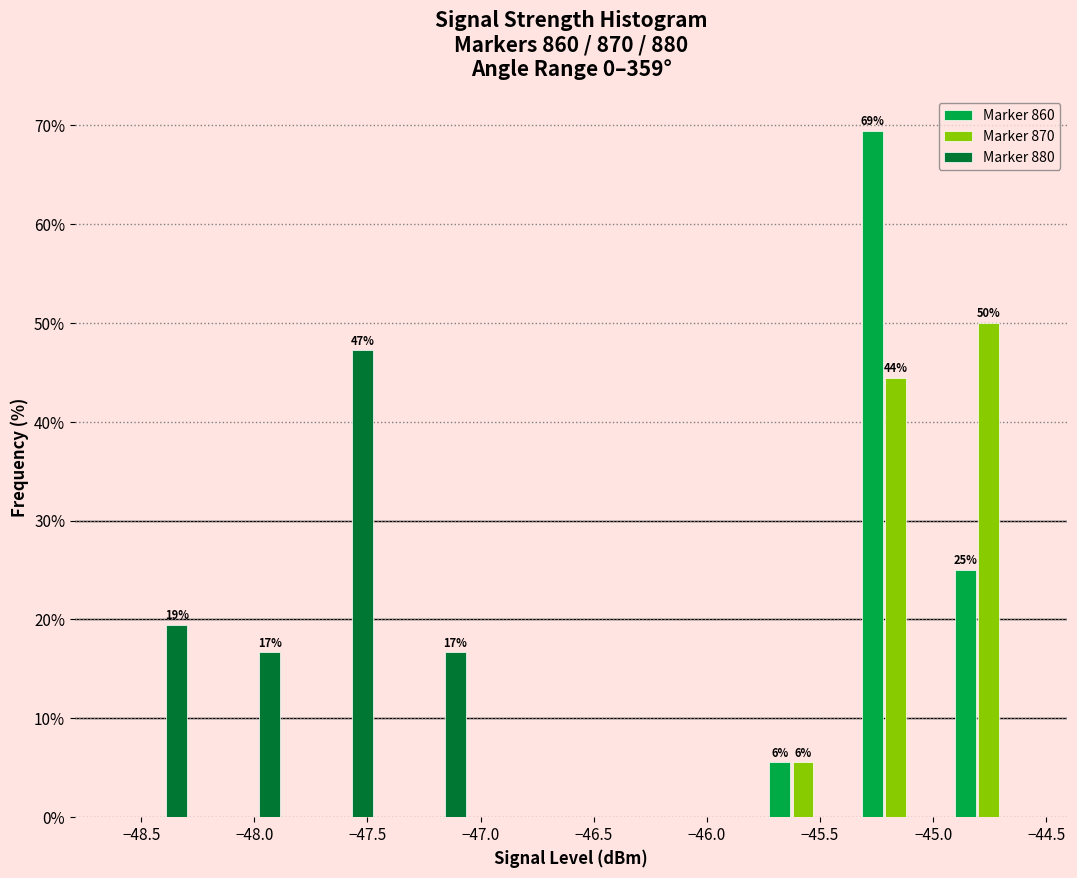

In the Marker 860 series, which range on the x-axis has the tallest bar?

-45.37 to -44.96